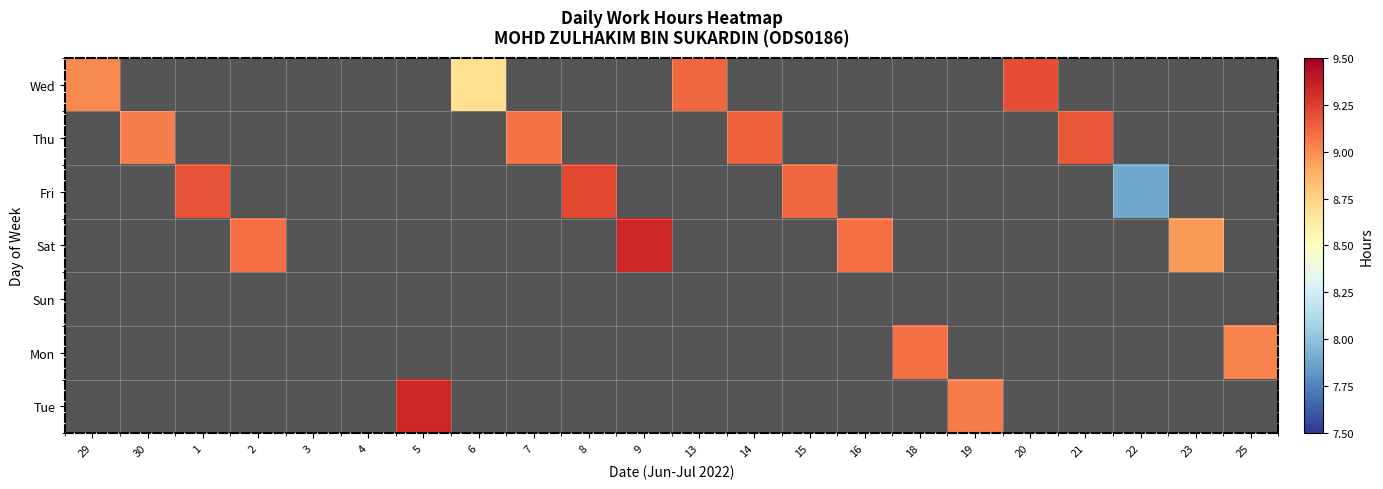

What is the total value across all series at 16?

9.1